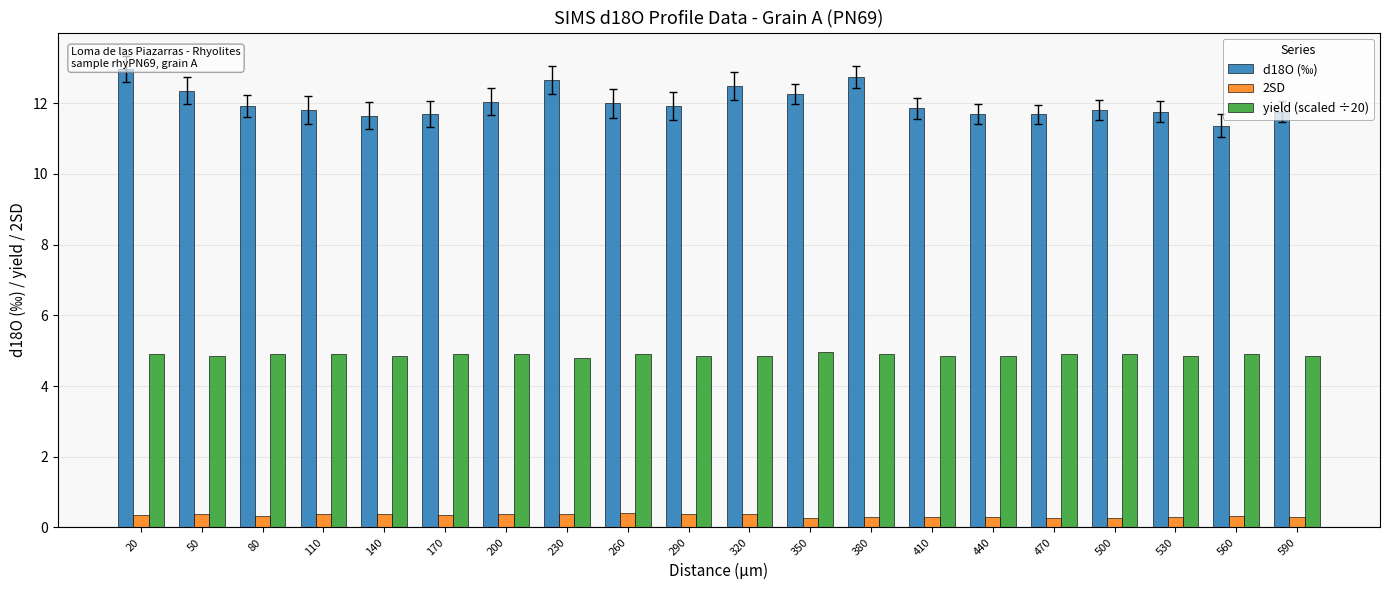

What is the spread (max minus min) of values at 470?

11.4